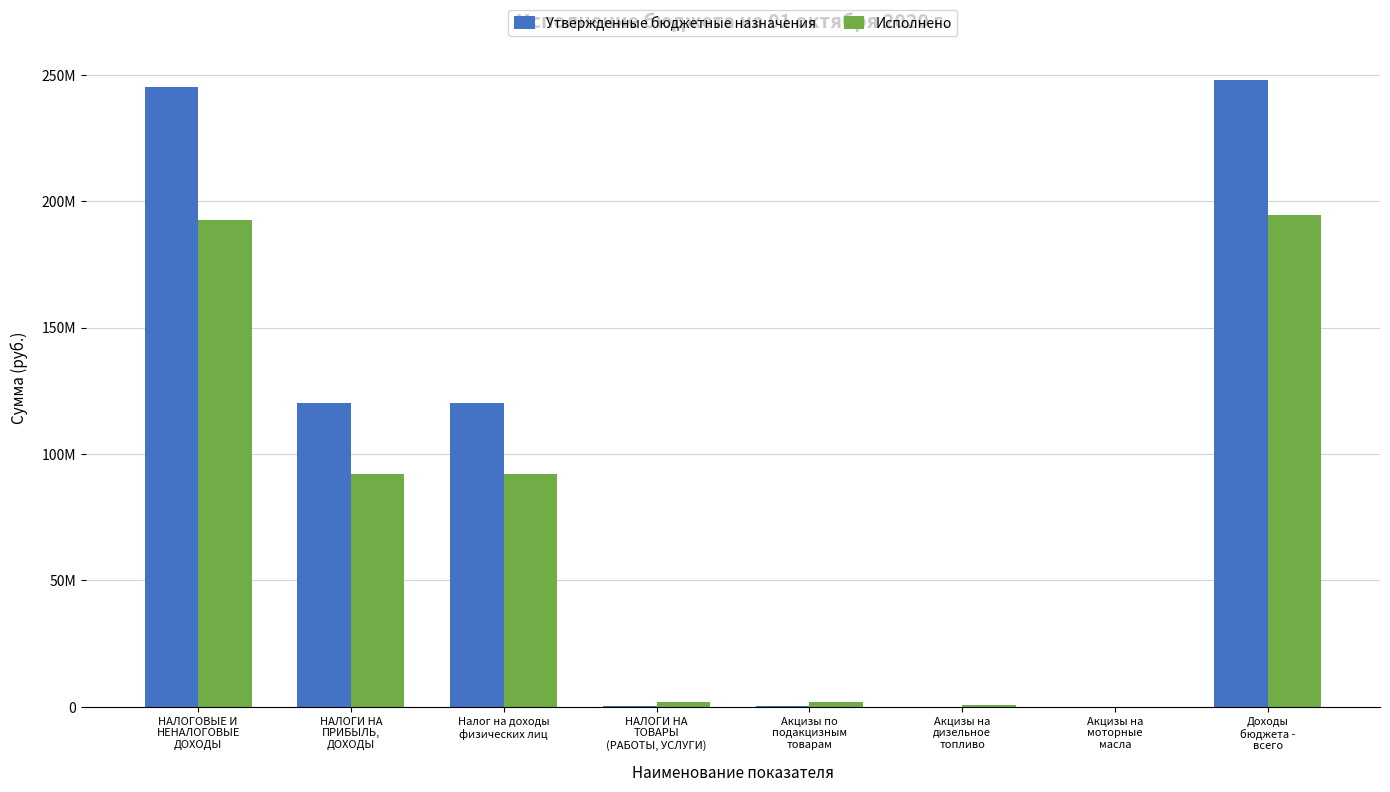

Are the bars grouped side by side (vs. stacked)?

Yes